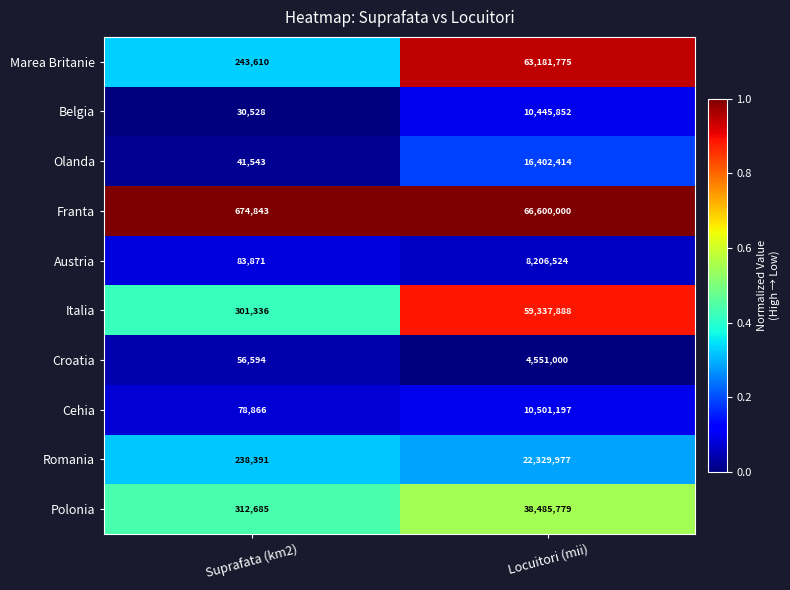

Is it true that Italia equals 59337888 at Locuitori (mii)?

True